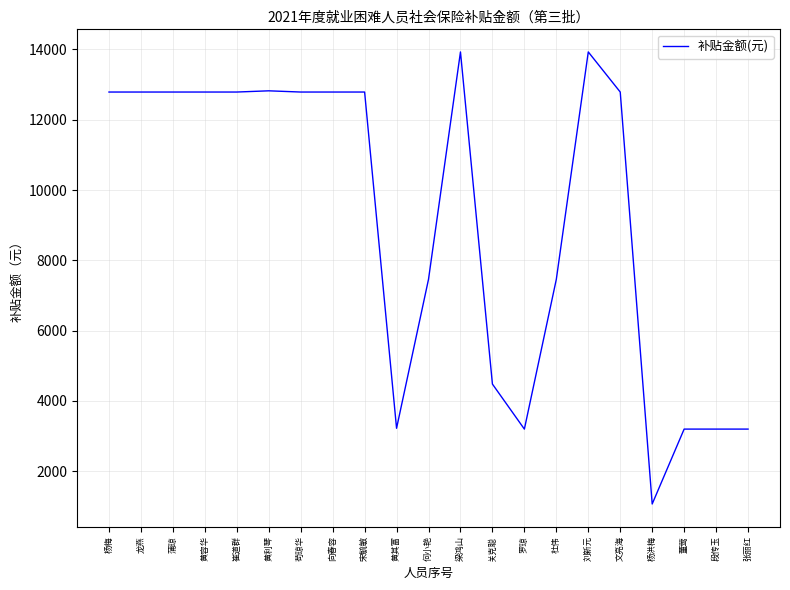

Where does the data first go above 12788?

杨梅